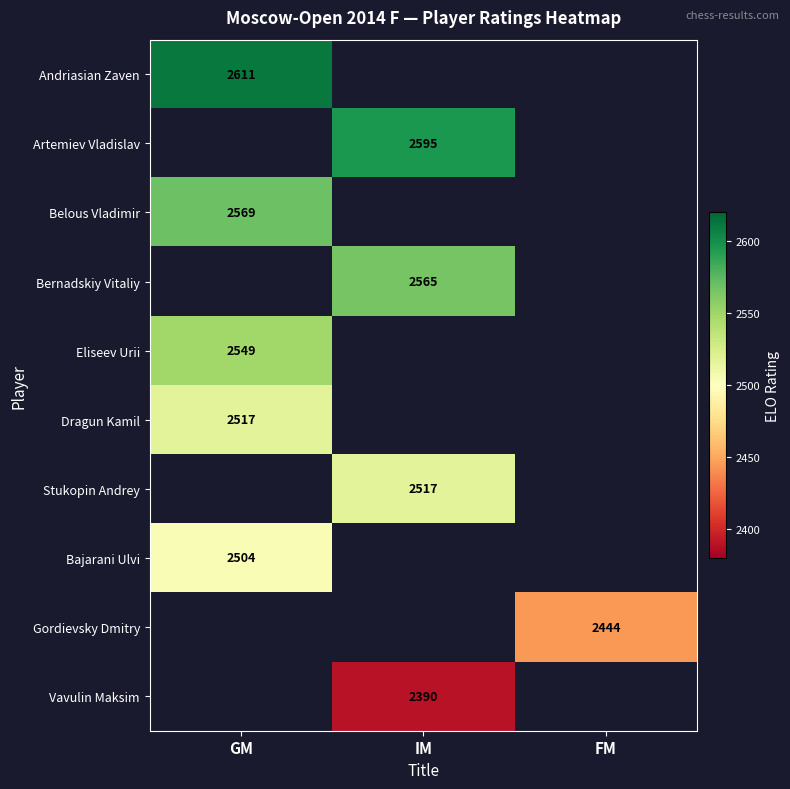

True or false: Vavulin Maksim has a value of 1458 at IM.

False